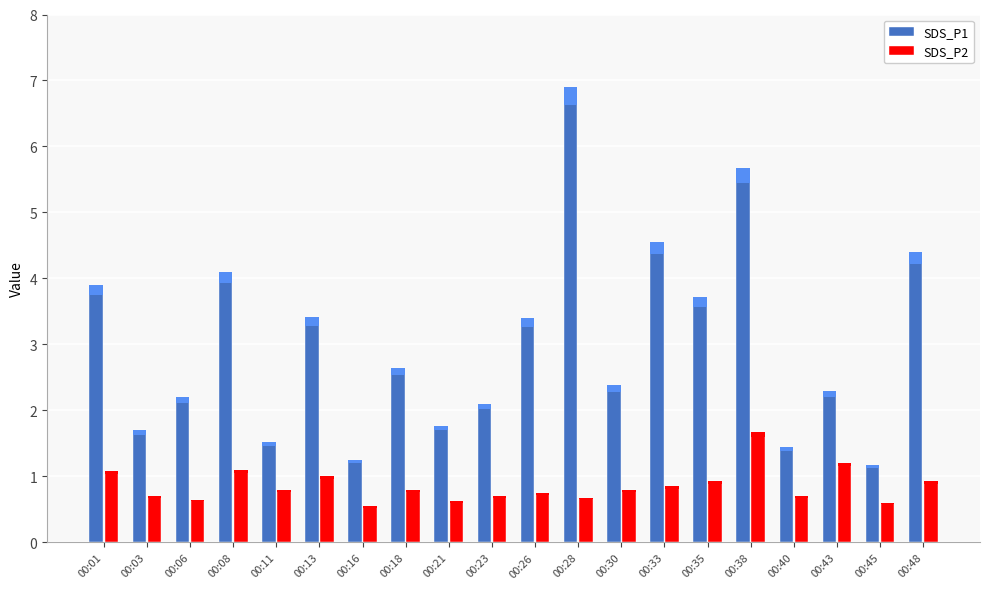

Reading left to right, list all the values displayed in this chart.

SDS_P1: 3.9	1.7	2.2	4.1	1.5	3.4	1.2	2.6	1.8	2.1	3.4	6.9	2.4	4.5	3.7	5.7	1.4	2.3	1.2	4.4
SDS_P2: 1.1	0.7	0.7	1.1	0.8	1.0	0.6	0.8	0.6	0.7	0.8	0.7	0.8	0.8	0.9	1.7	0.7	1.2	0.6	0.9